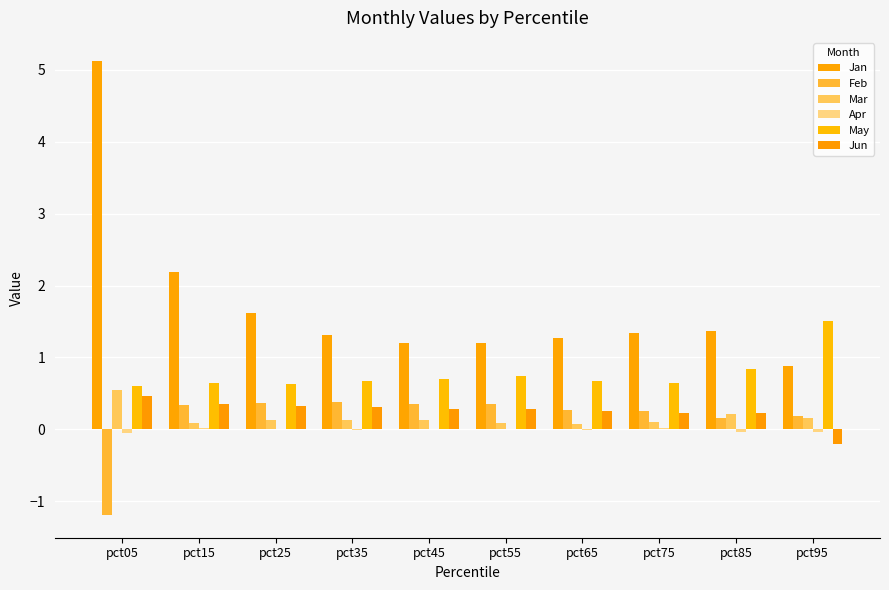

Which series changed the most between pct45 and pct65?

Feb